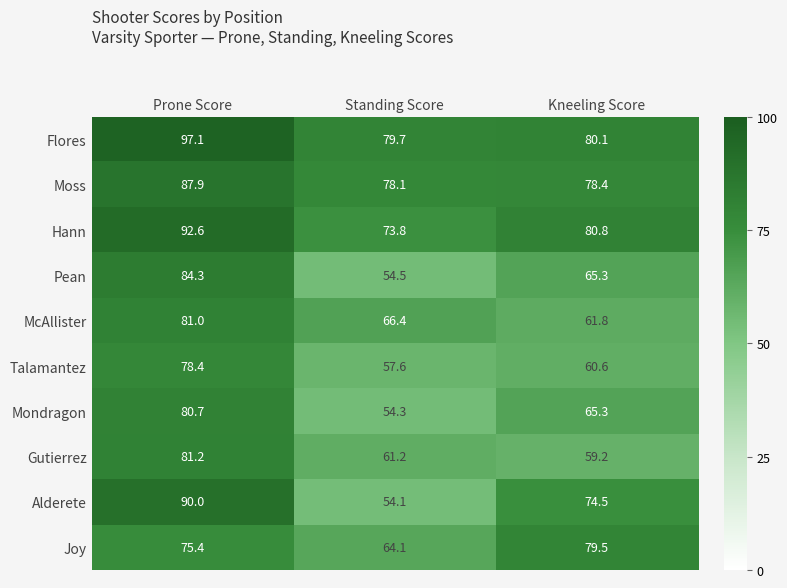

What is the sum of the Moss values at Standing Score and Kneeling Score?

156.5